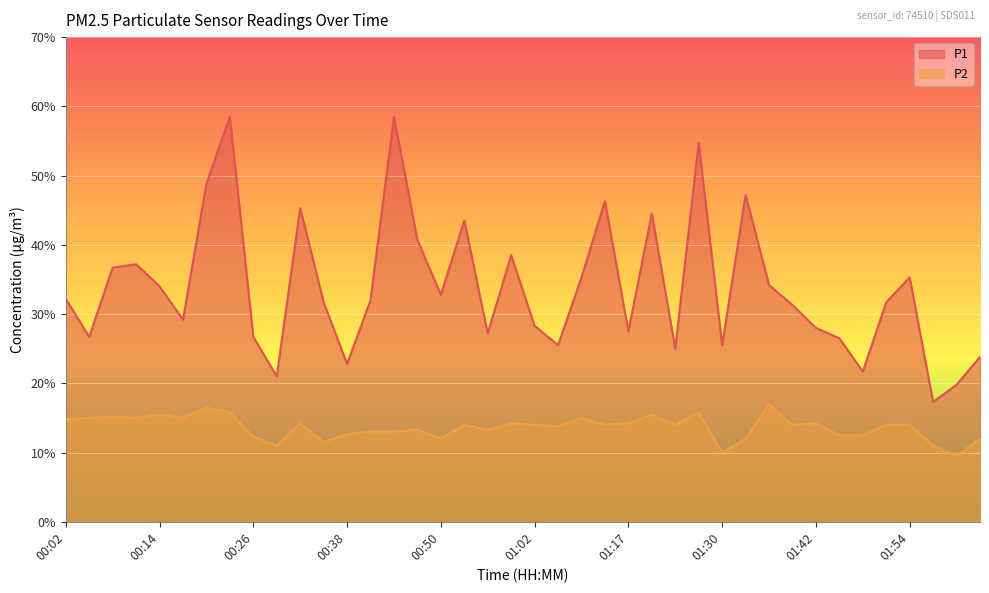

What is the difference between the highest and lowest values at 00:08?

2.1